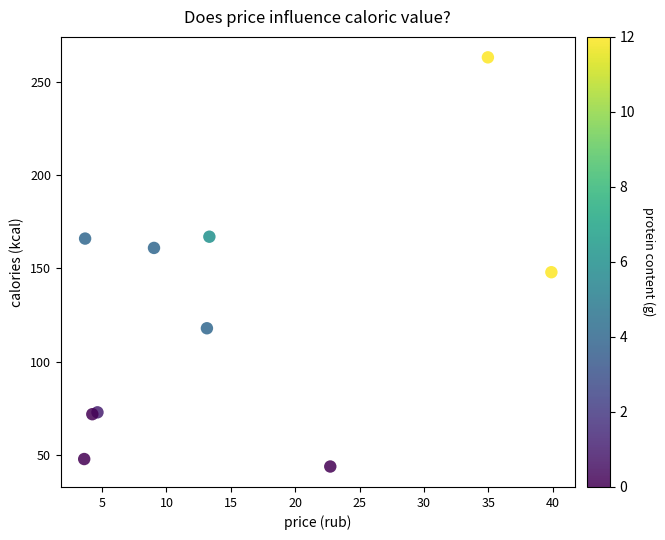

What is the average Y value?

126